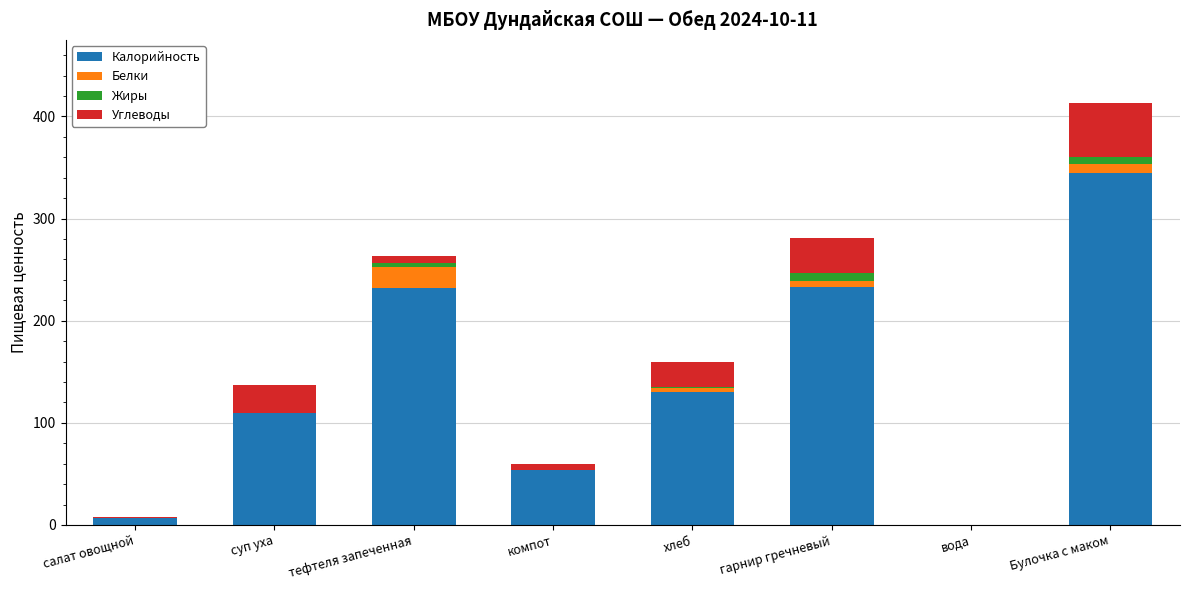

True or false: Калорийность has a value of 393.4 at гарнир гречневый.

False